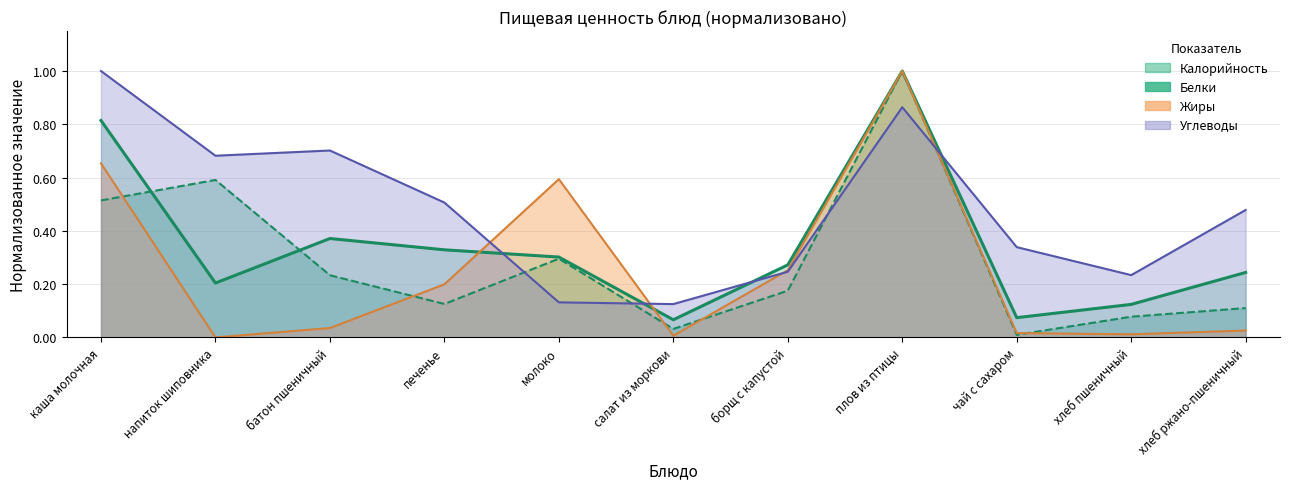

Where is the first local minimum for Жиры?

напиток шиповника